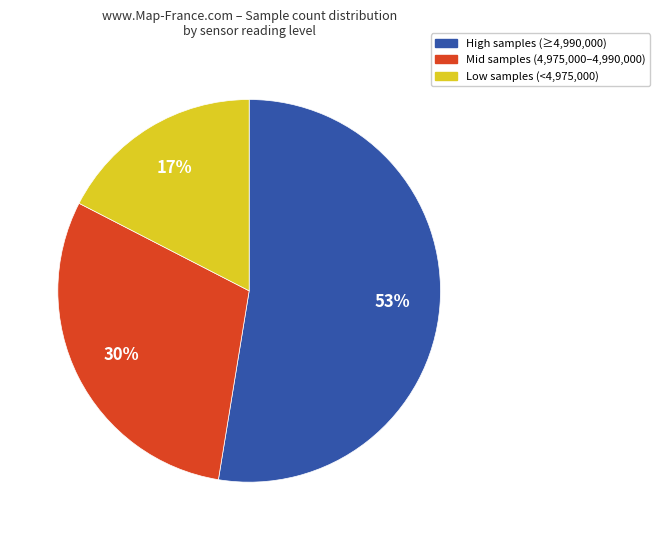

To the nearest percent, what is the average slice percentage?

33%